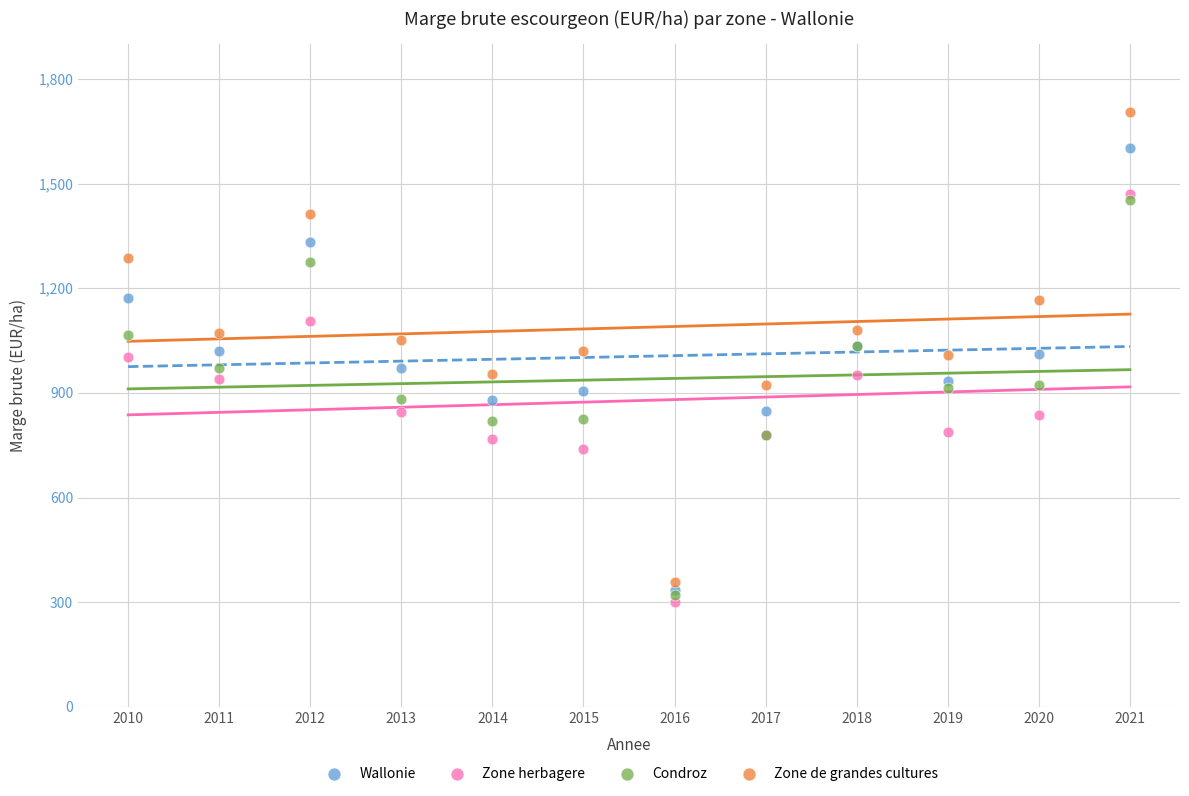

Which series contains the highest Y value?

Zone de grandes cultures